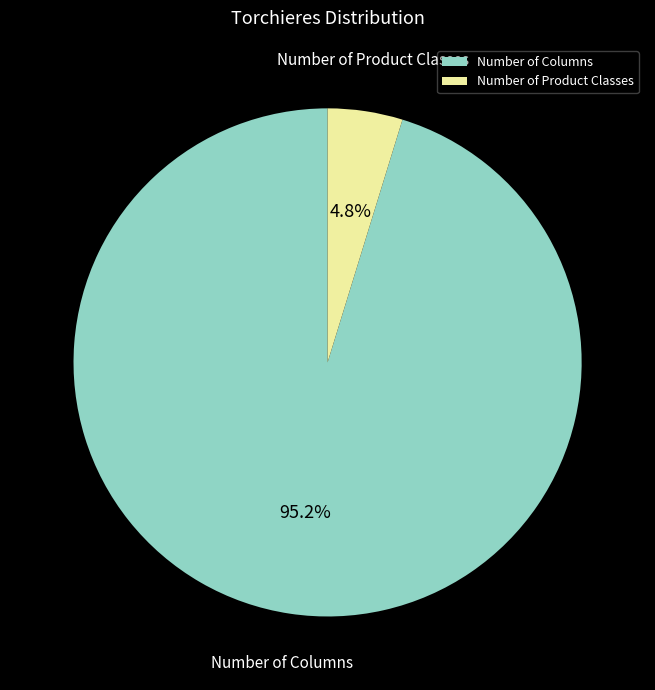

Which slice represents more than half of the pie?

Number of Columns